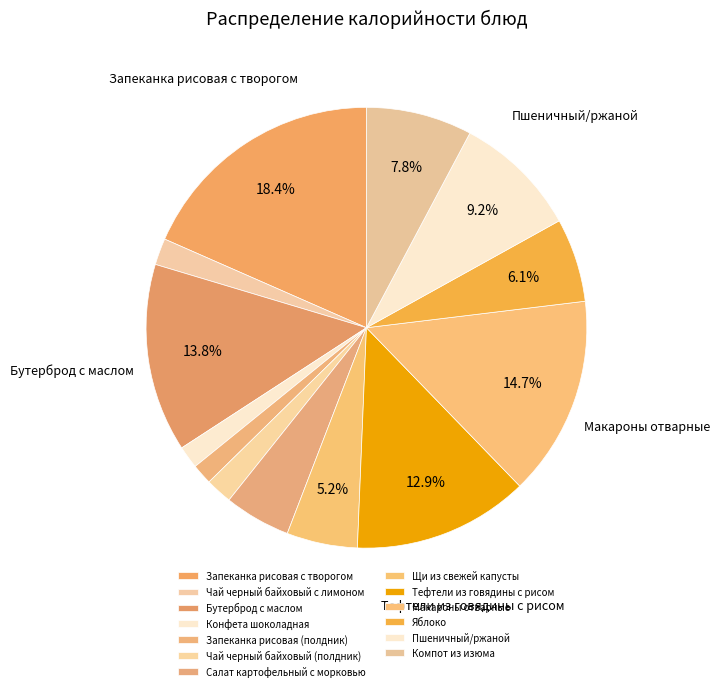

How many segments does this pie chart have?

13